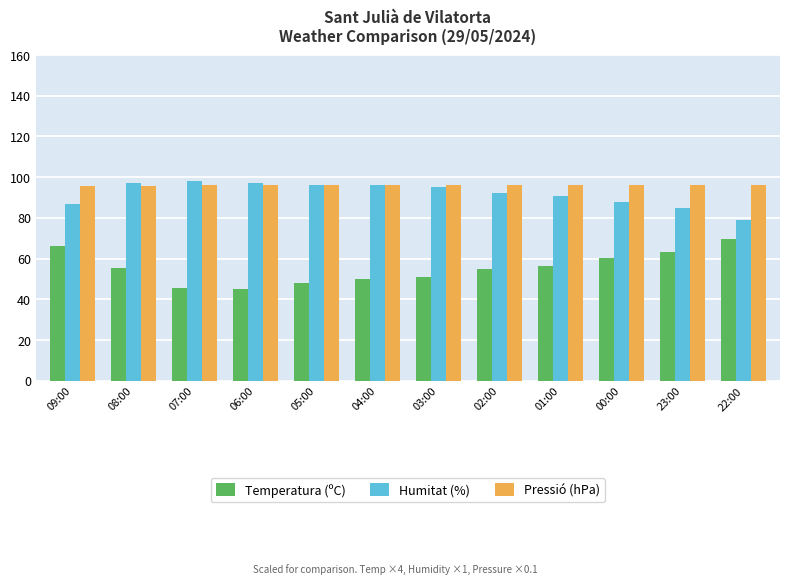

What is the difference between the highest and lowest values at 23:00?

32.8